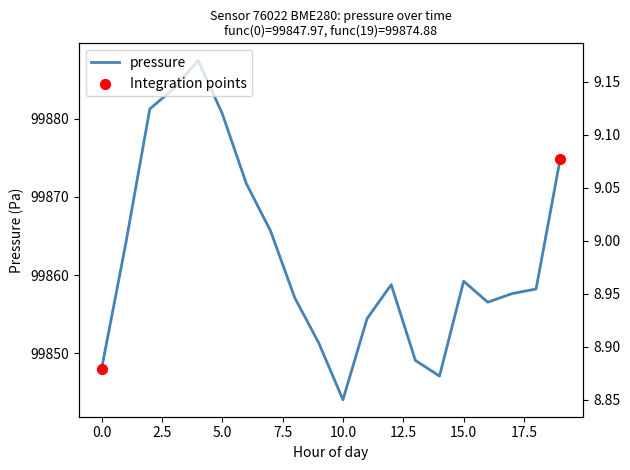

At which category is the sum across all series the highest?

04:00